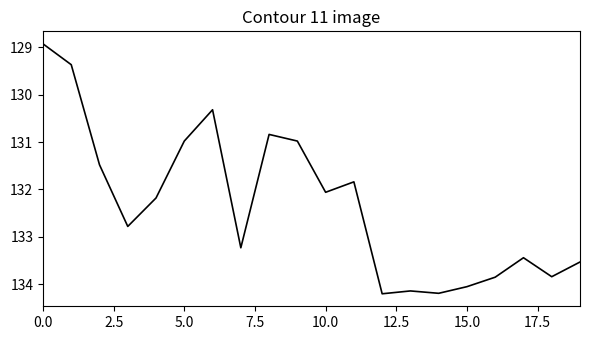

Does the chart display data point markers on the line(s)?

No